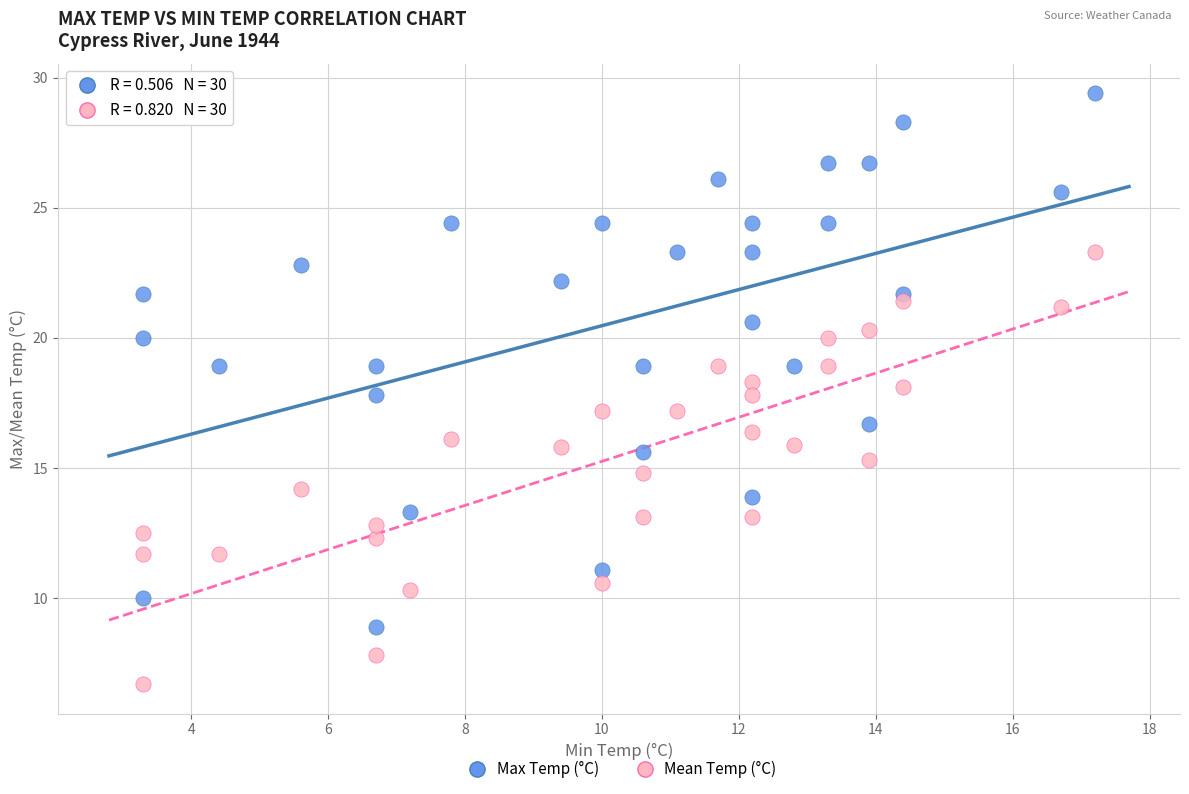

What are all the series names shown in the legend?

Max Temp (°C), Mean Temp (°C)